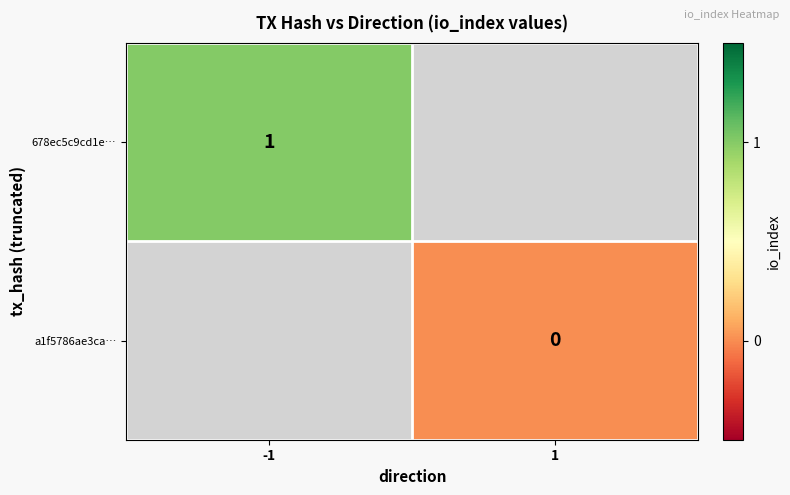

What is the maximum value shown in the chart?

1.0